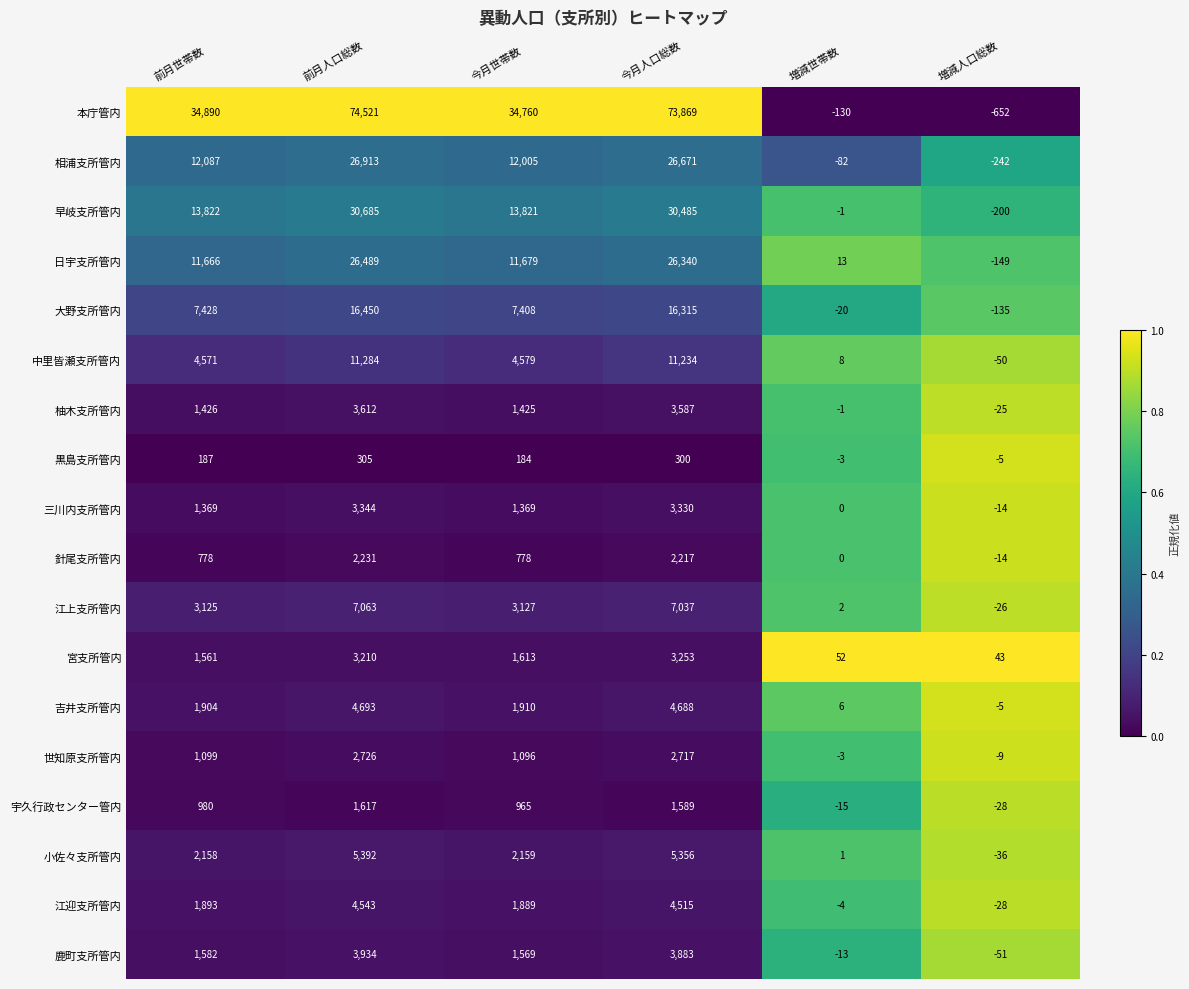

Rank the series by their maximum value, from lowest to highest.

黒島支所管内, 宇久行政センター管内, 針尾支所管内, 世知原支所管内, 宮支所管内, 三川内支所管内, 柚木支所管内, 鹿町支所管内, 江迎支所管内, 吉井支所管内, 小佐々支所管内, 江上支所管内, 中里皆瀬支所管内, 大野支所管内, 日宇支所管内, 相浦支所管内, 早岐支所管内, 本庁管内